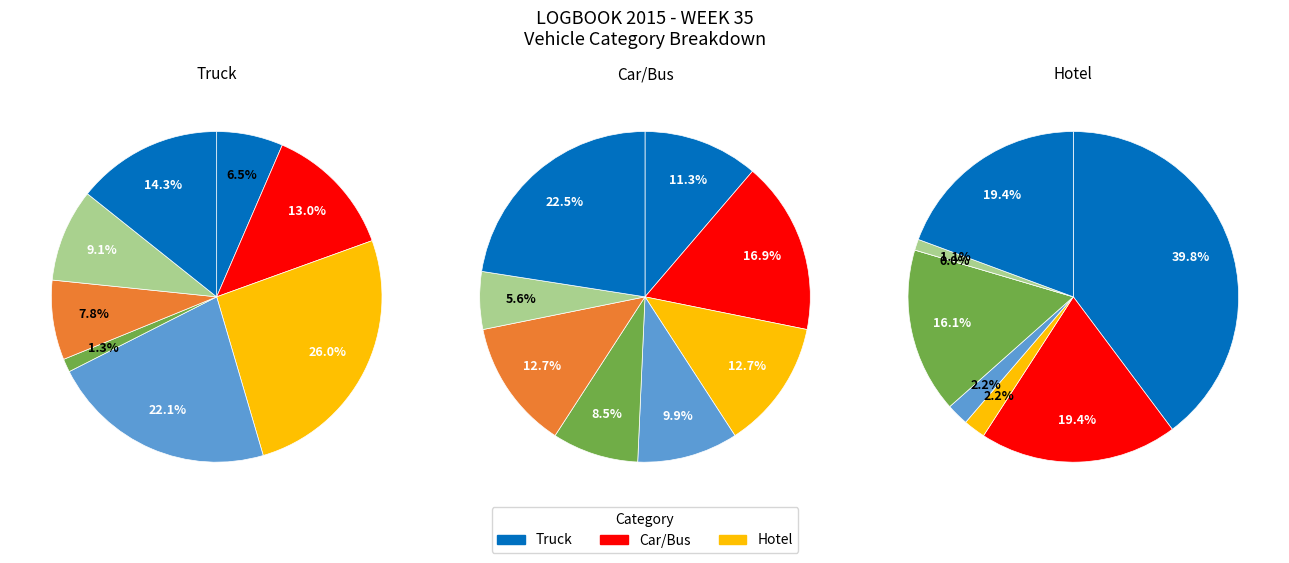

True or false: SRB accounts for 0% of the total.

True